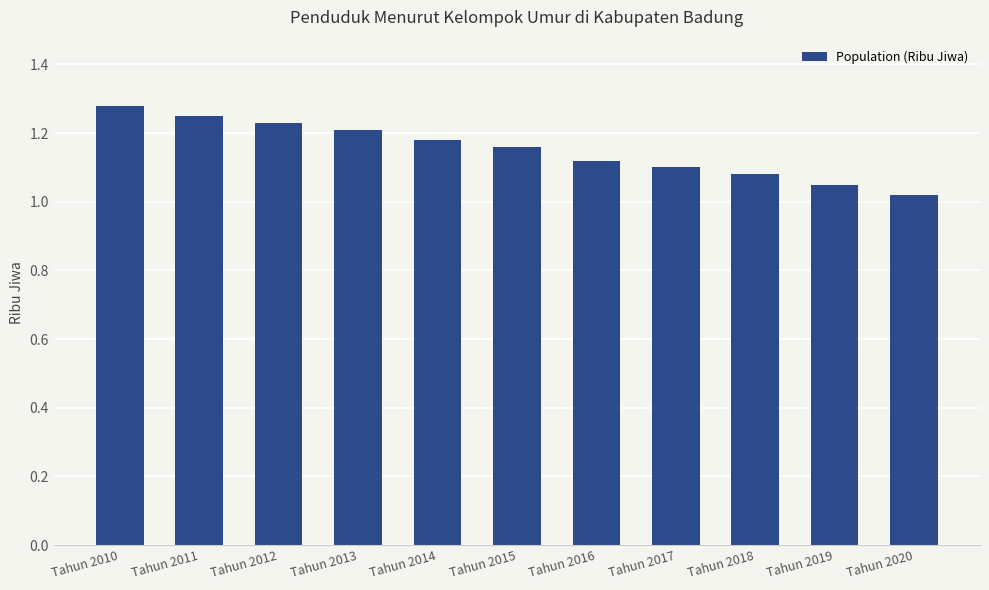

Where is the data nearest to the value 1?

Tahun 2020